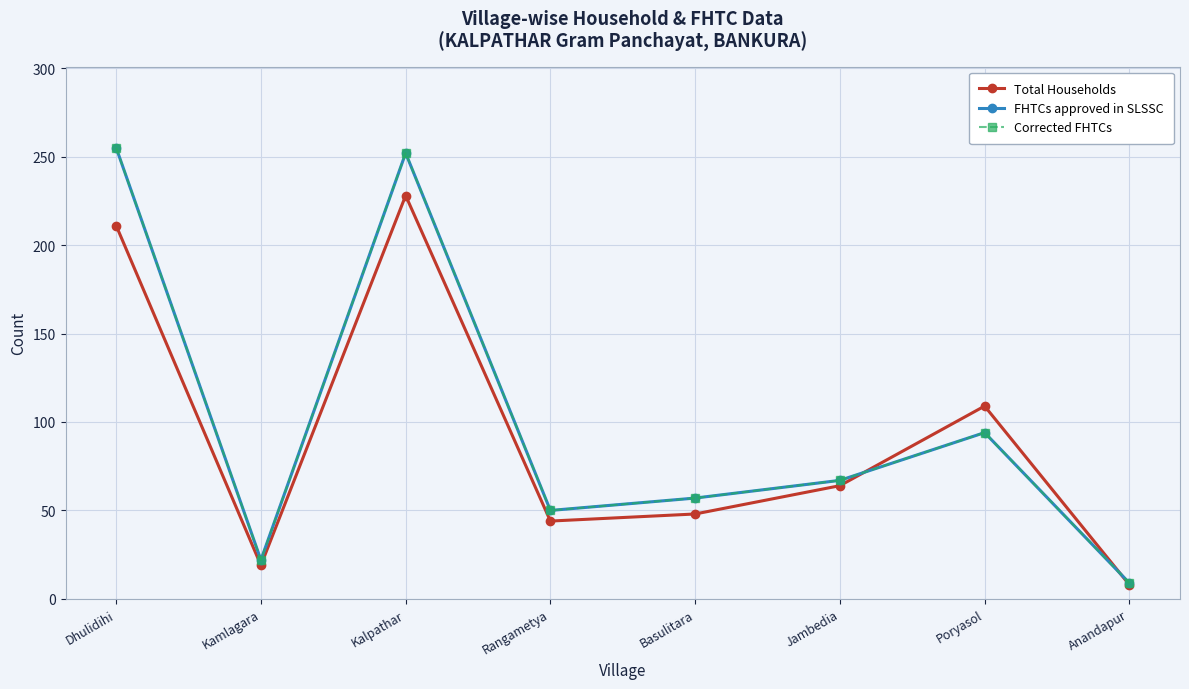

Is the value of Corrected FHTCs at Dhulidihi greater than the value of Total Households at Basulitara?

Yes